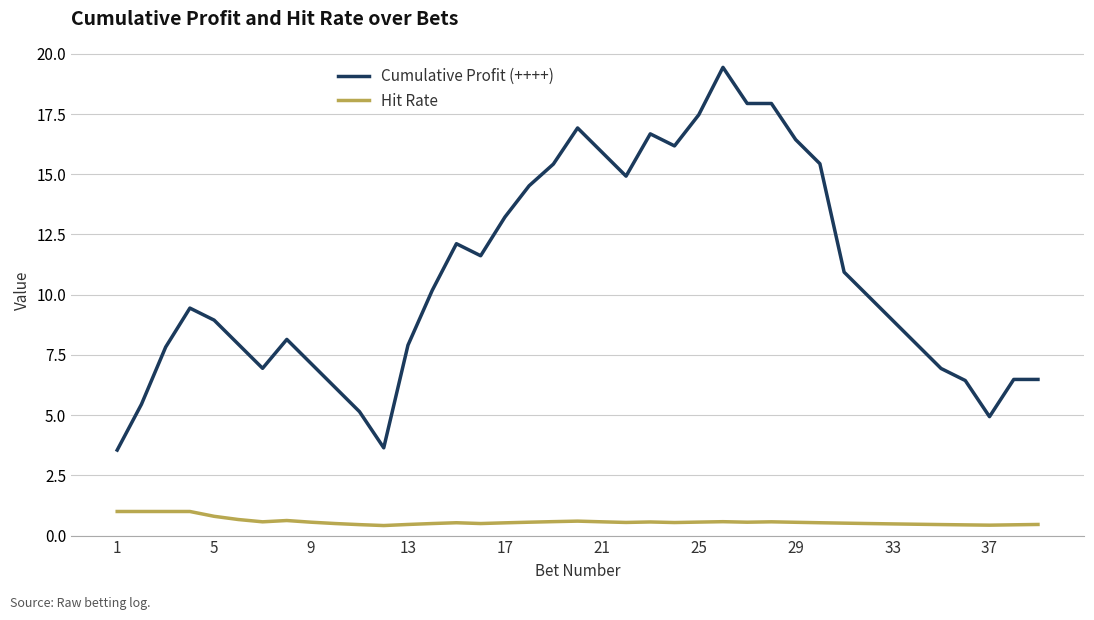

What is the difference between the maximum and minimum values in the Cumulative Profit (++++) series?

15.9